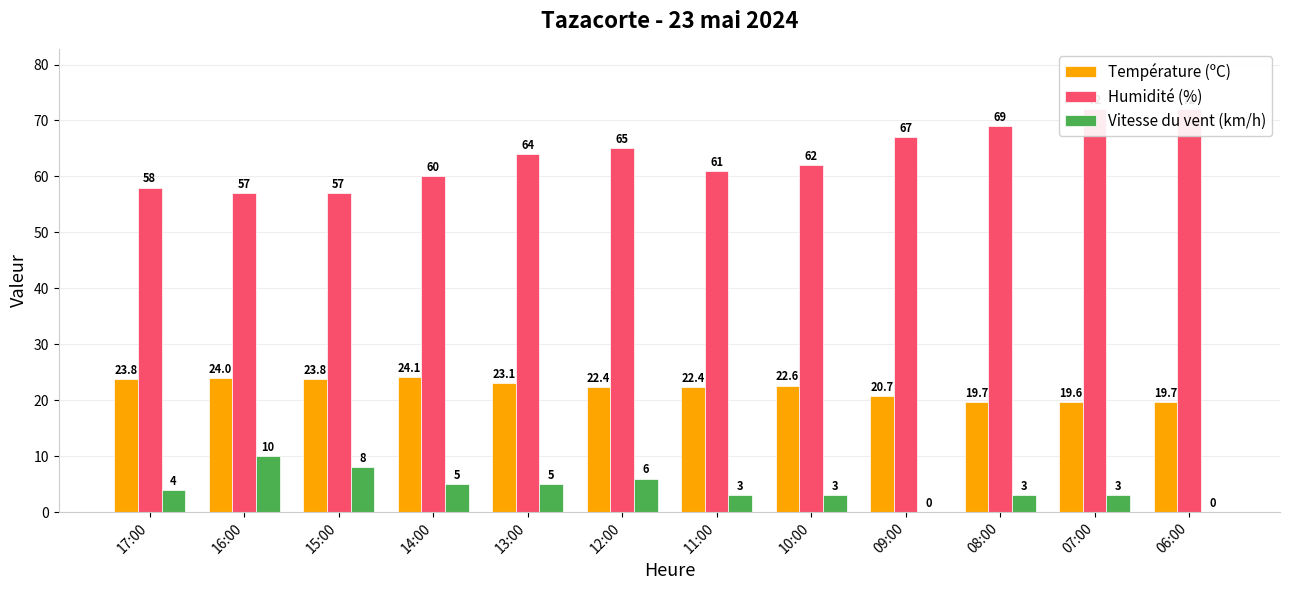

How many groups of bars are there?

12